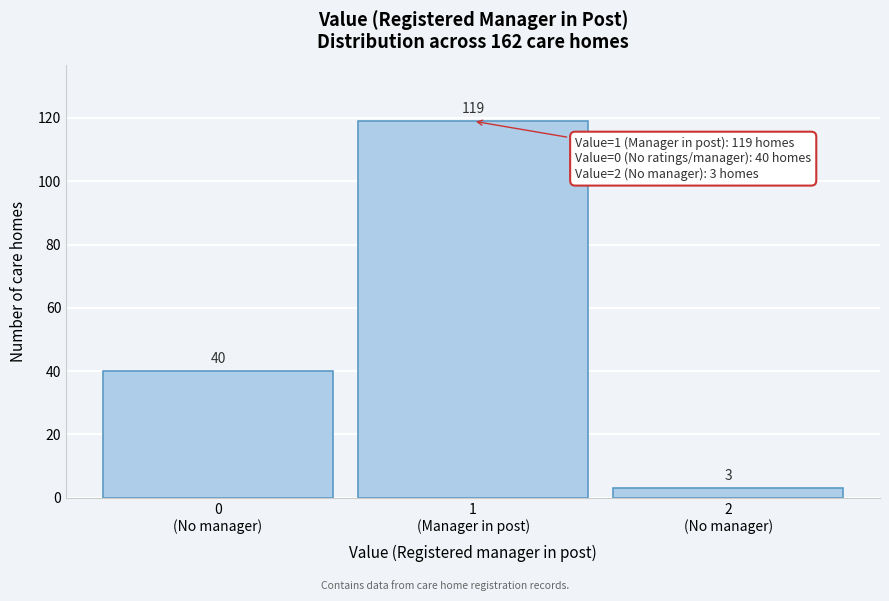

Reading right to left, what are all the values shown in this chart?

3	119	40